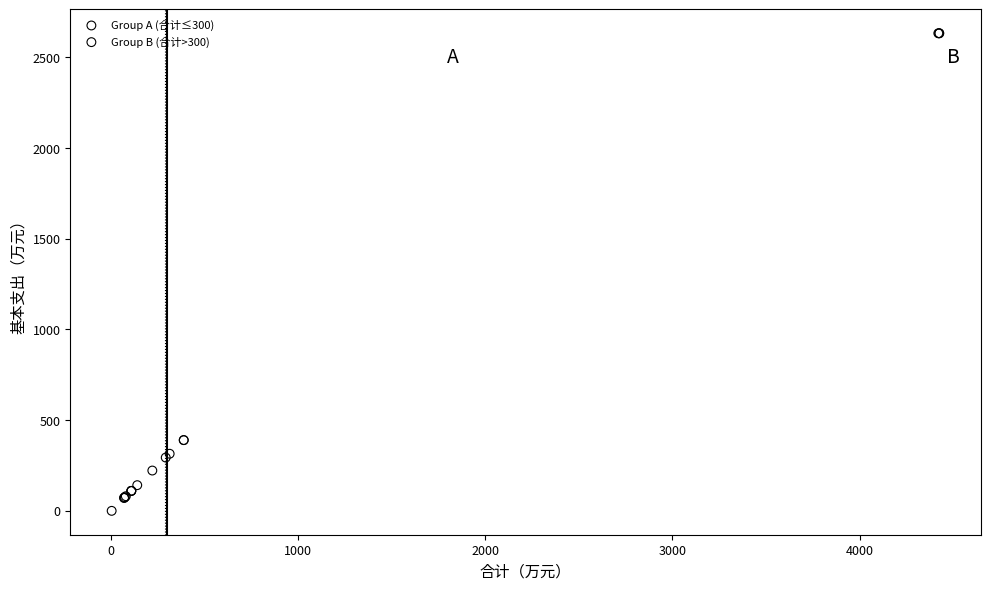

Which series contains the highest Y value?

Group B (合计>300)